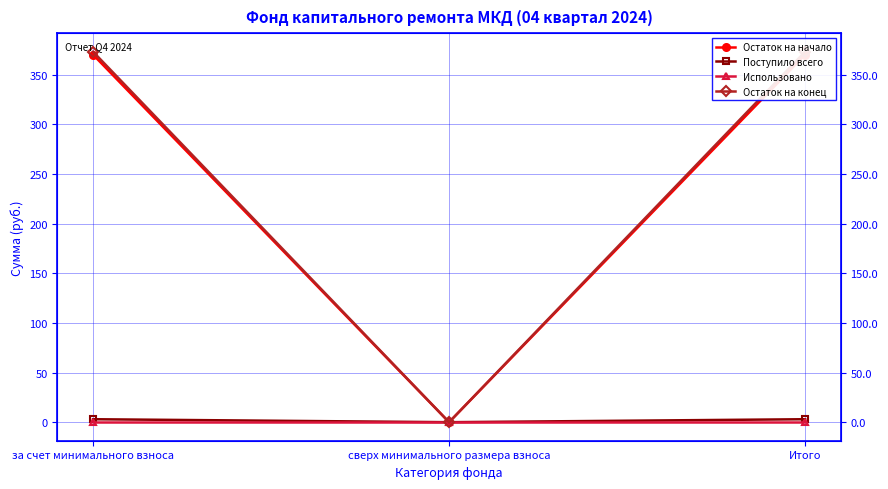

Rank the categories by Поступило всего value from lowest to highest.

сверх минимального размера взноса, за счет минимального взноса, Итого